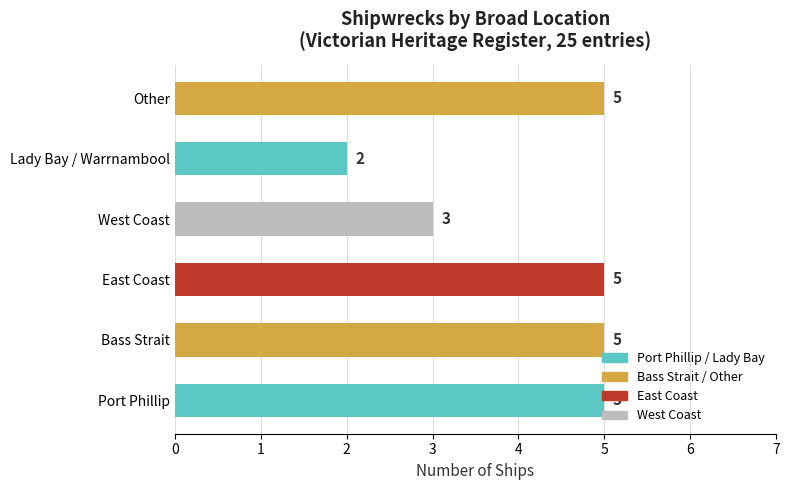

Where is the data nearest to the value 3?

West Coast